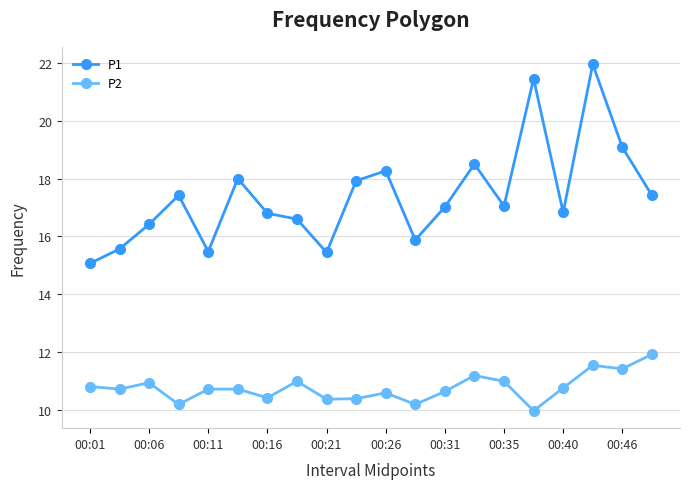

What is the difference between the second highest and minimum values in the P2 series?

1.6